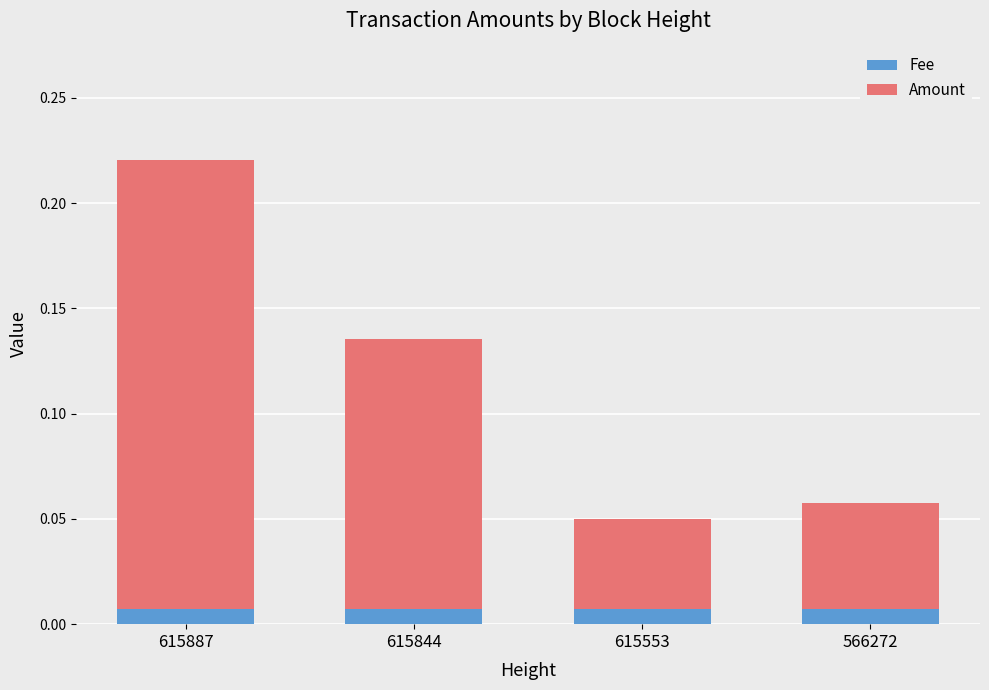

At which category is the sum across all series the highest?

615887